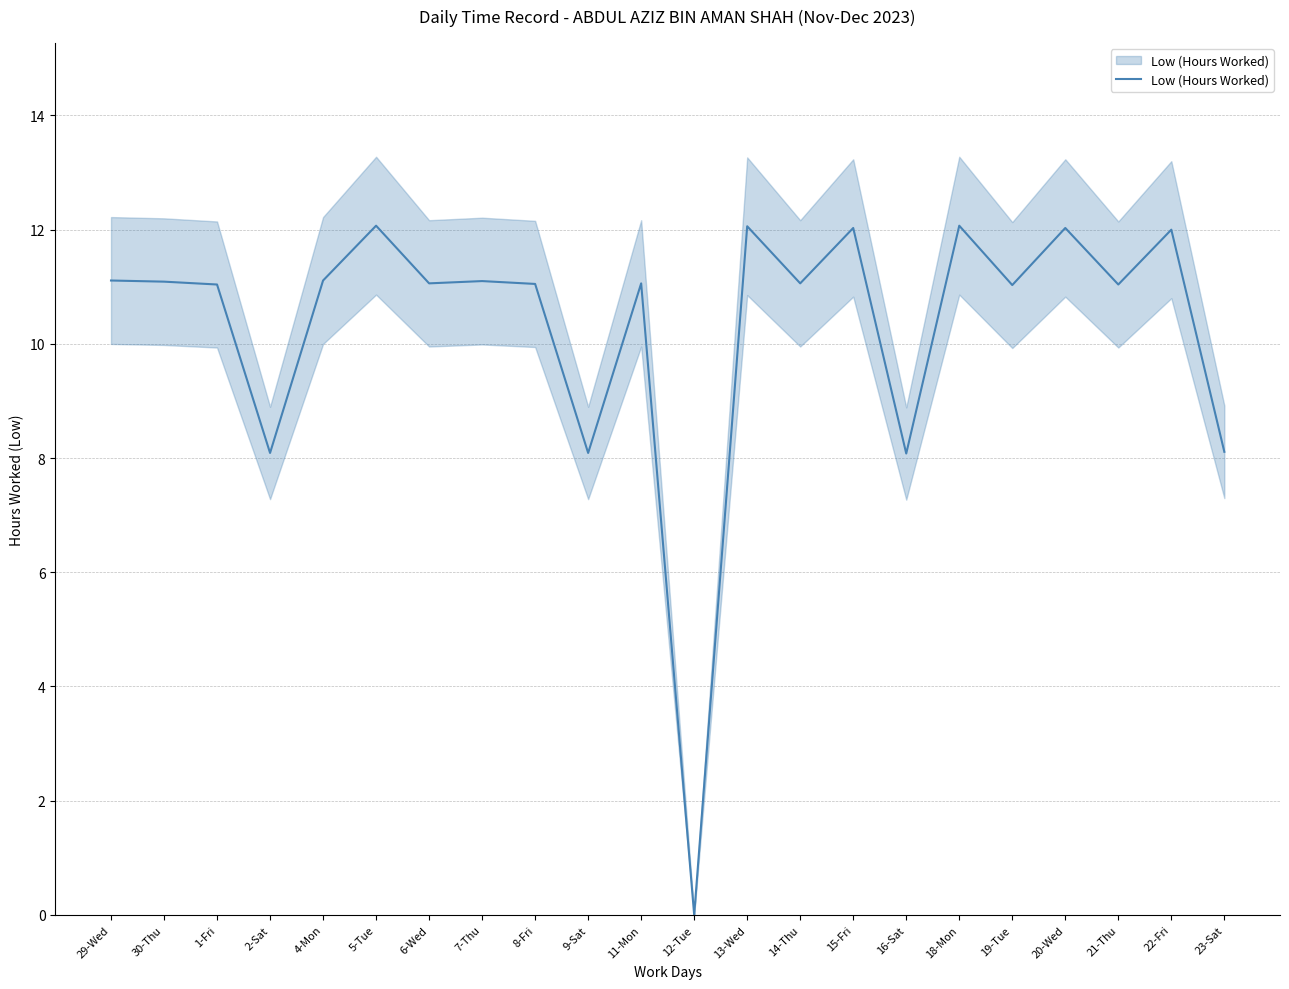

Does the chart display data point markers on the line(s)?

No